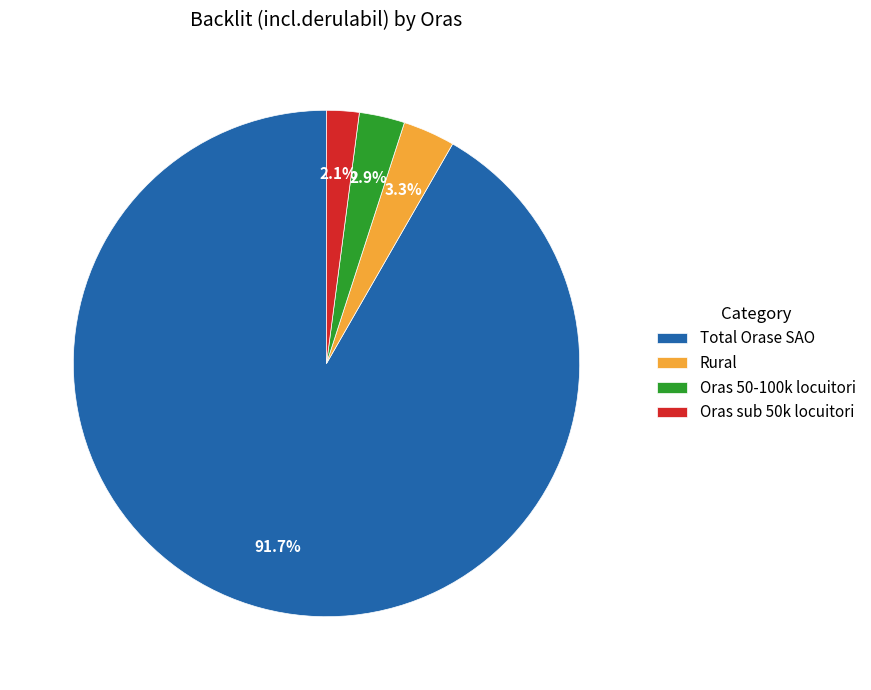

Does any single category account for the majority?

Yes